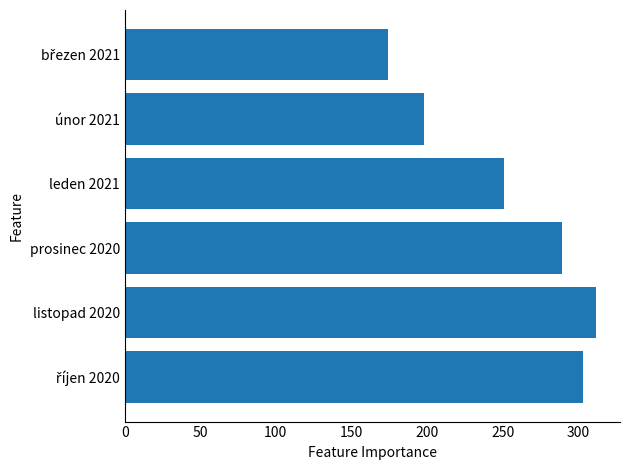

What is the change in value from prosinec 2020 to únor 2021?

-91